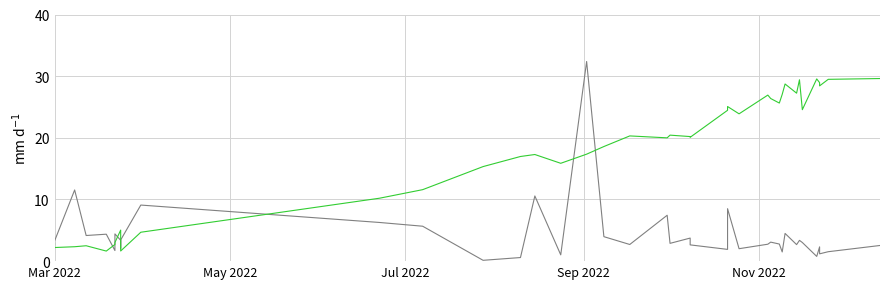

Where do Total Harga and Kode Paket first cross each other?

Mar 2022 and Mar 2022